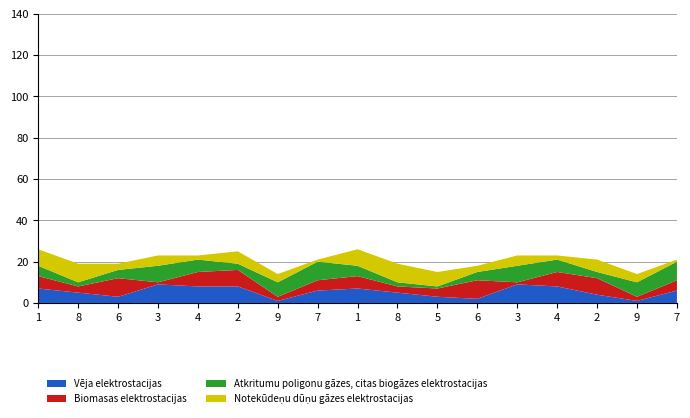

What is the label of the 6th point from the left?

2